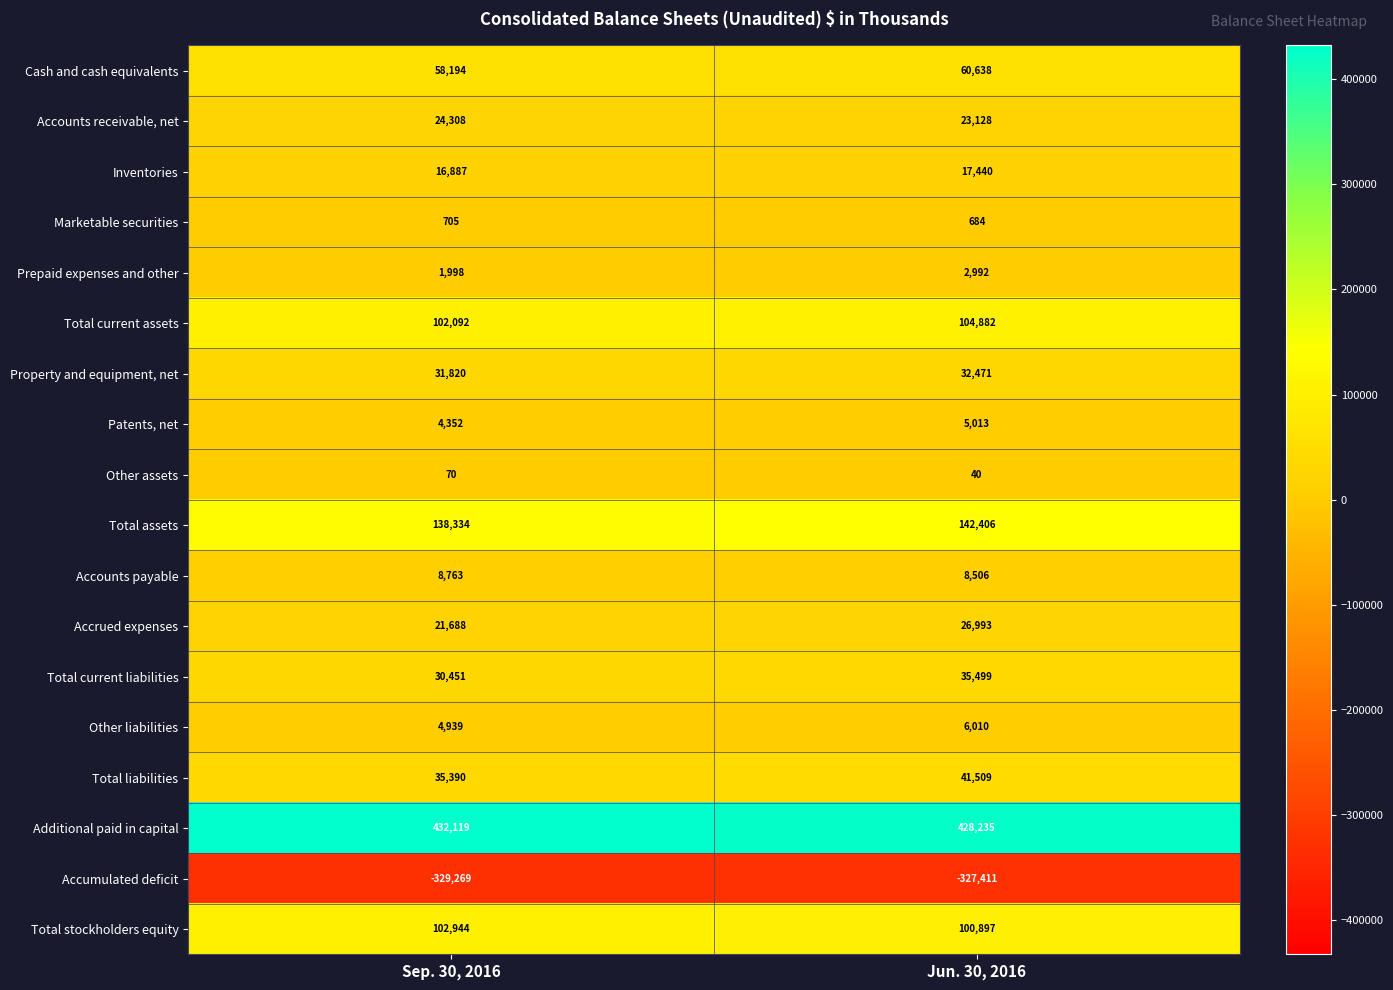

Which series changed the most between Sep. 30, 2016 and Jun. 30, 2016?

Total liabilities